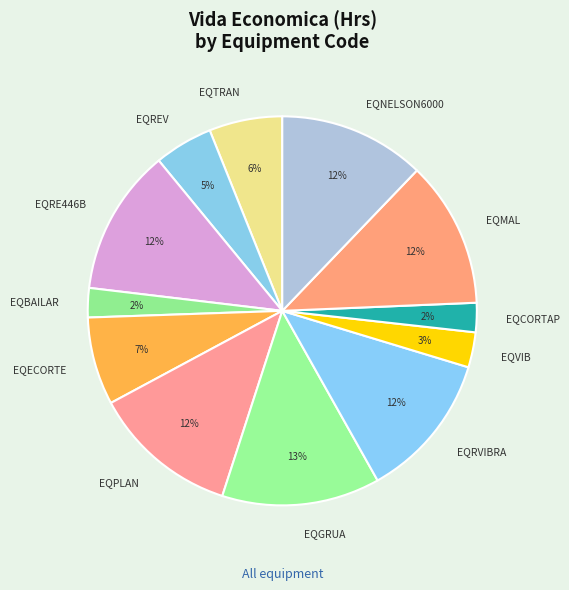

Which has a higher value, EQCORTAP or EQECORTE?

EQECORTE